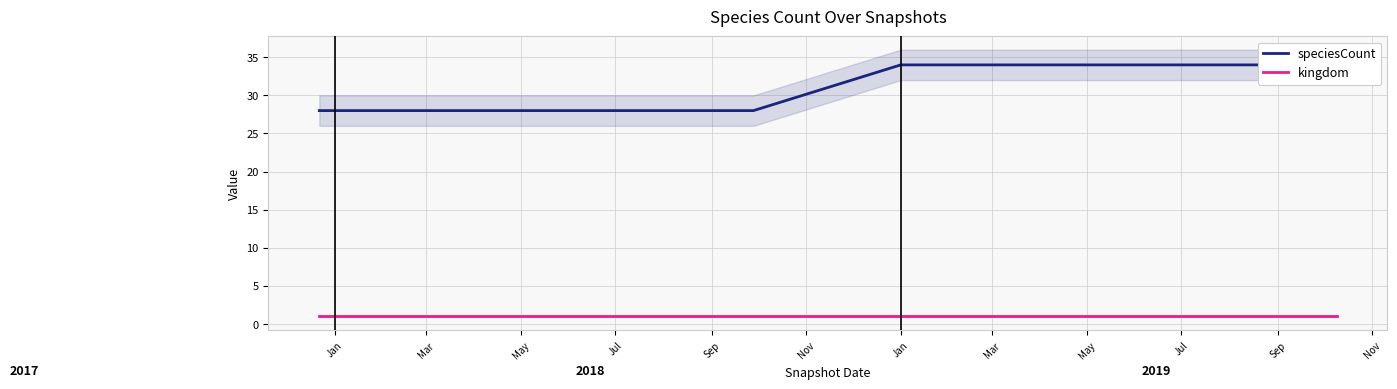

What is the value of the kingdom point at the 7th from the left?

1